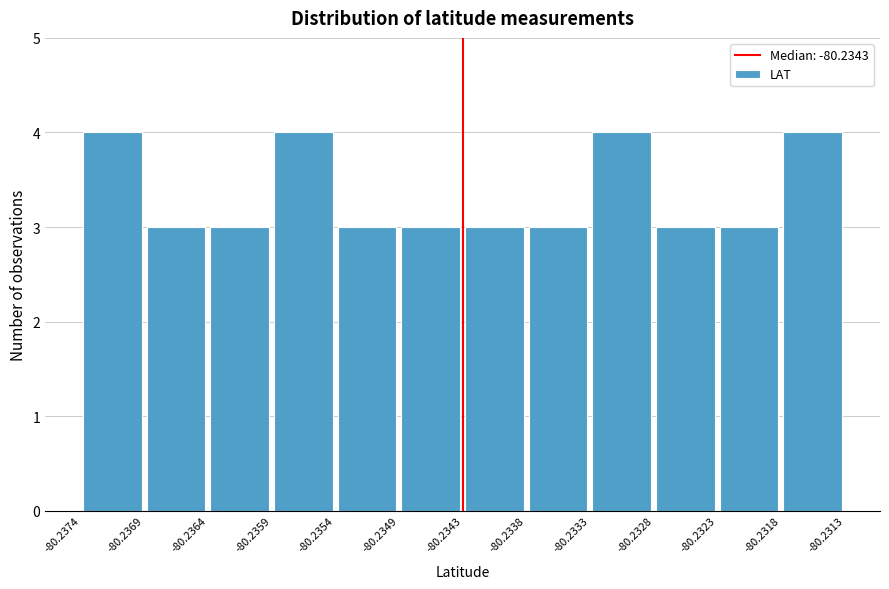

How tall is the bar that spans -80.2359 to -80.2354 on the x-axis? The values are not printed on the chart, so give them approximately, as read against the axis.

4